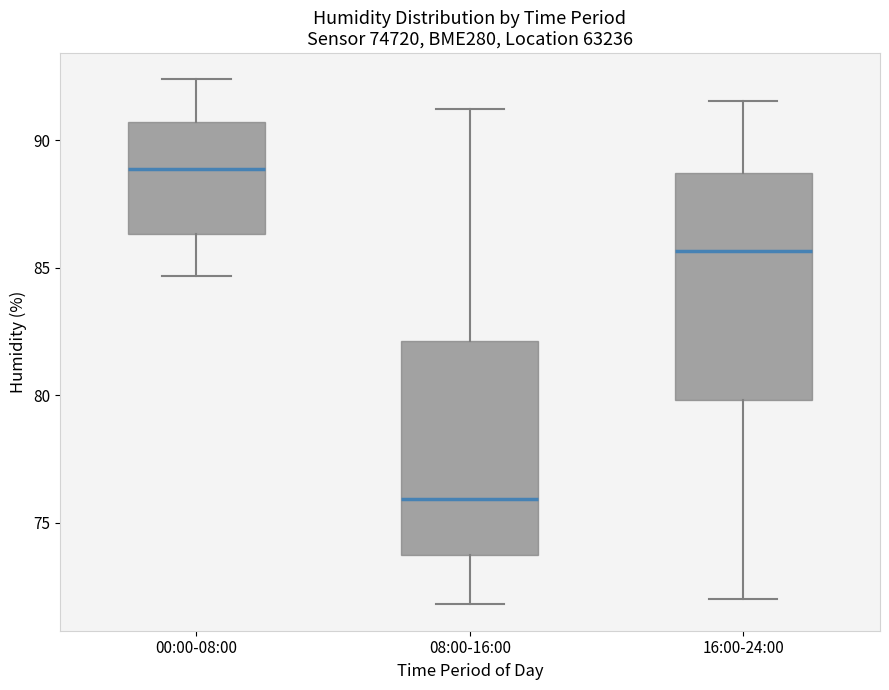

Which box is the tallest, from its lower edge to its upper edge?

16:00-24:00